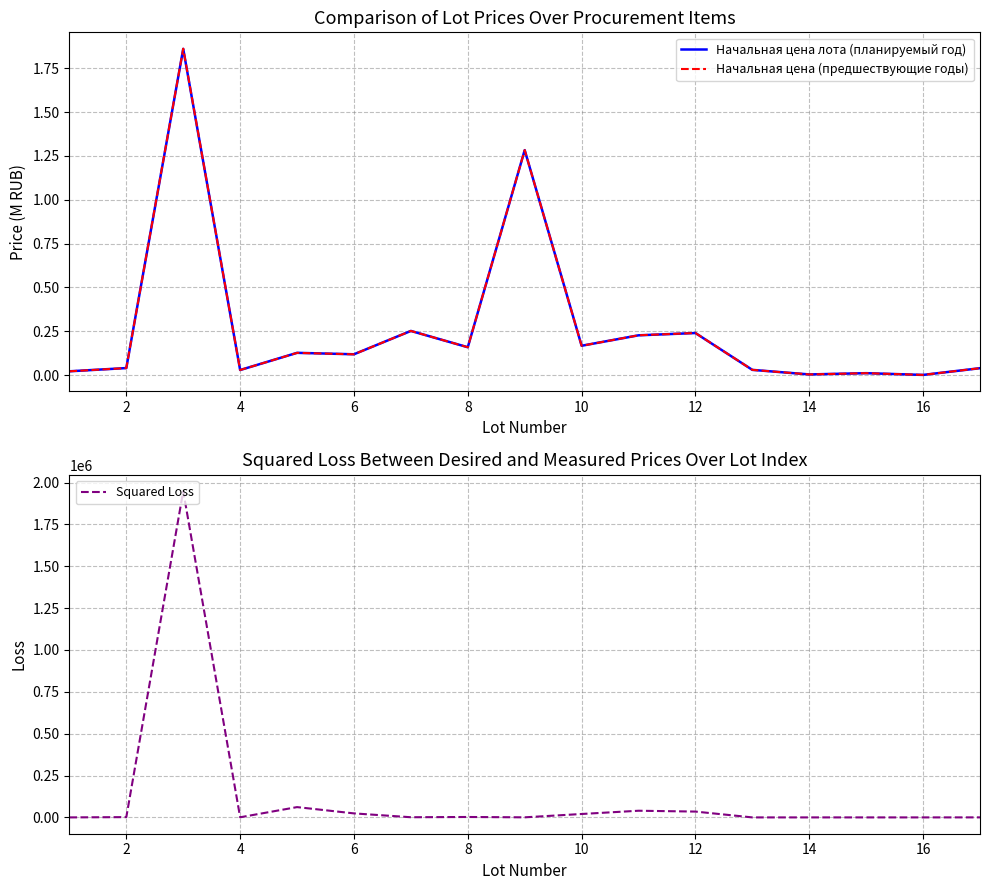

True or false: Начальная цена лота (планируемый год) and Squared Loss intersect in this chart.

False